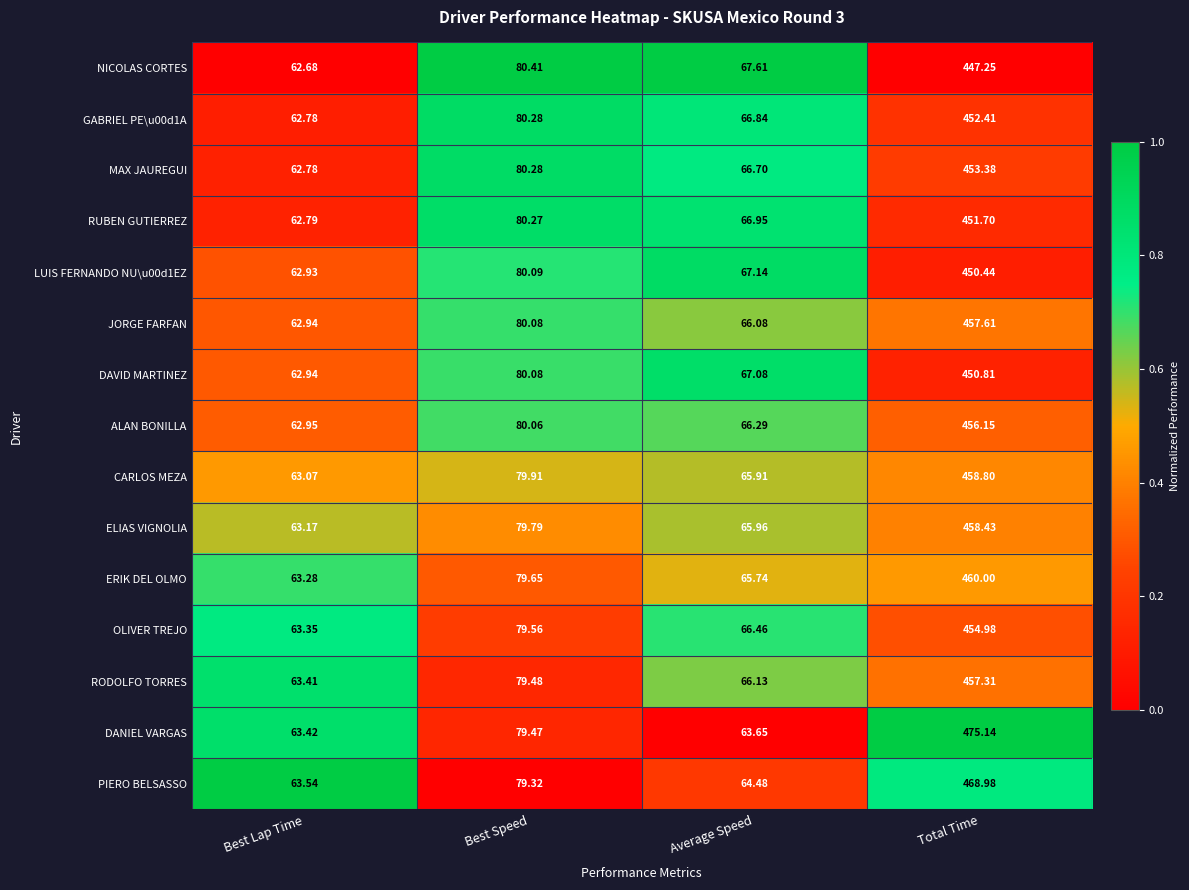

At which category is the sum across all series the highest?

Total Time